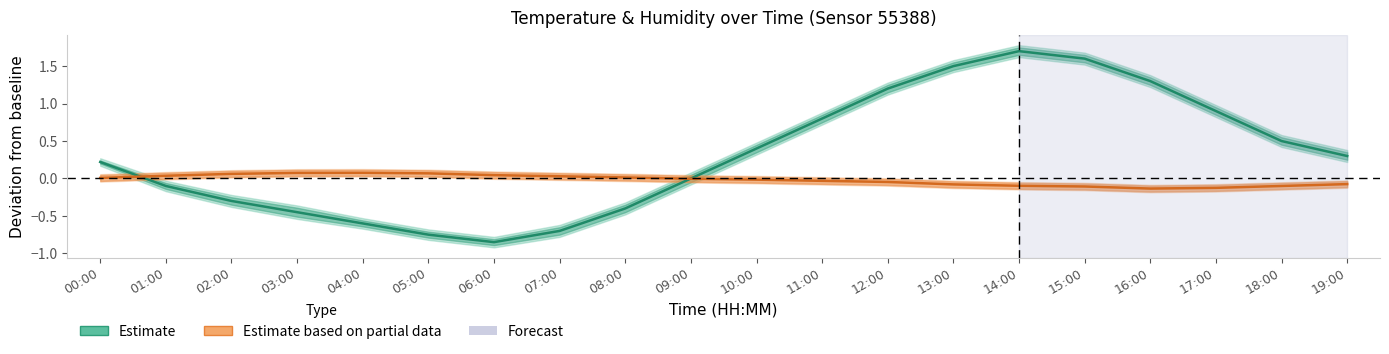

How many positive values does the Estimate based on partial data series have?

9